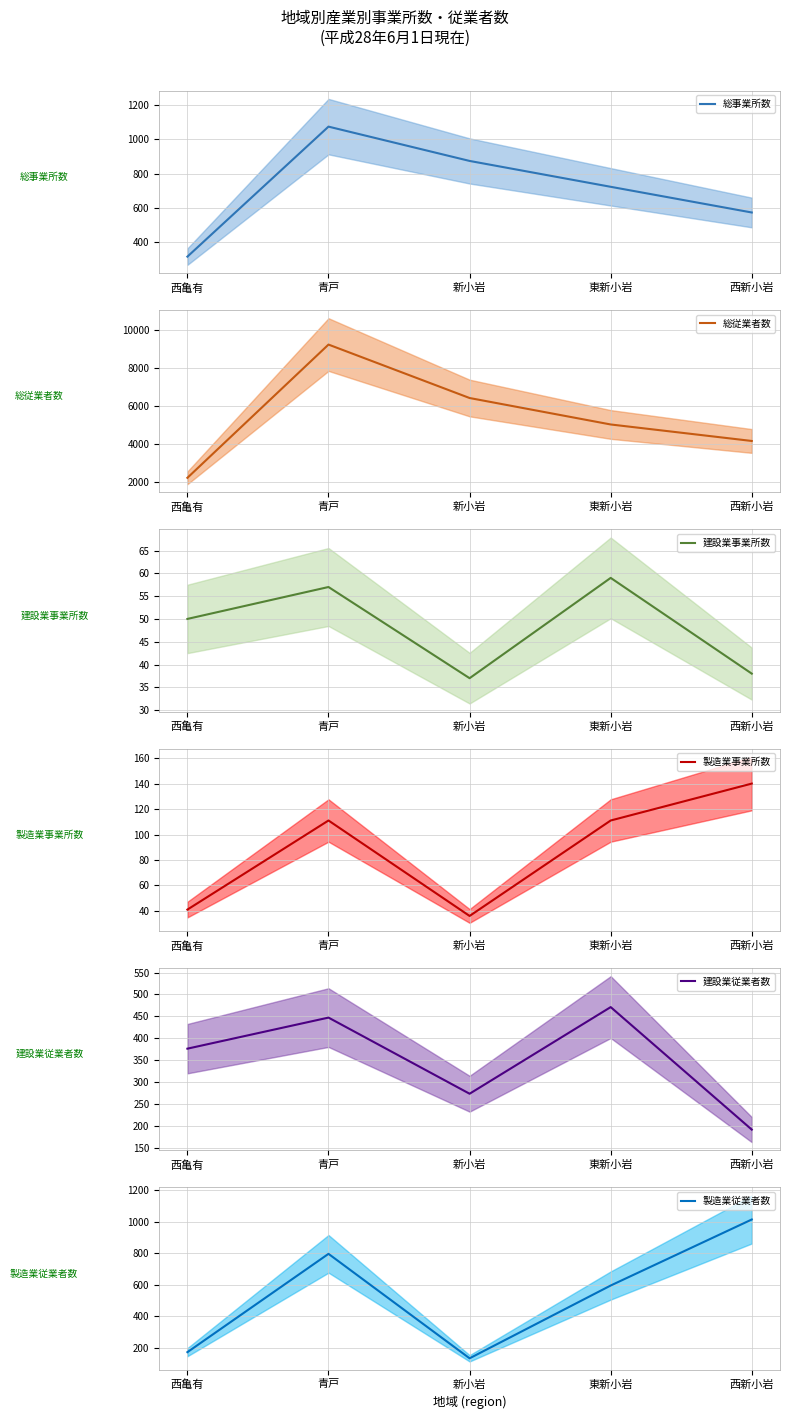

Is this an area chart (filled region under the line)?

No